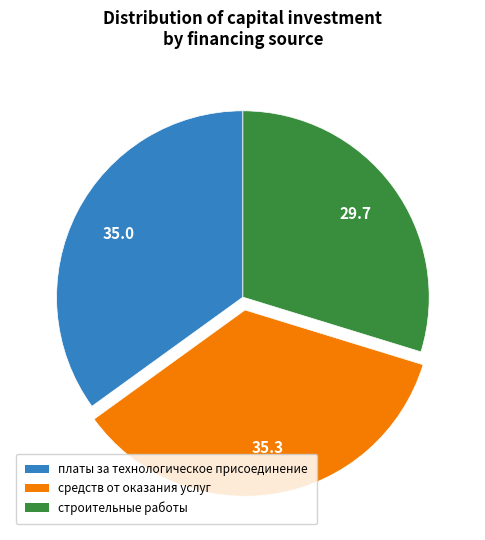

How many segments does this pie chart have?

3